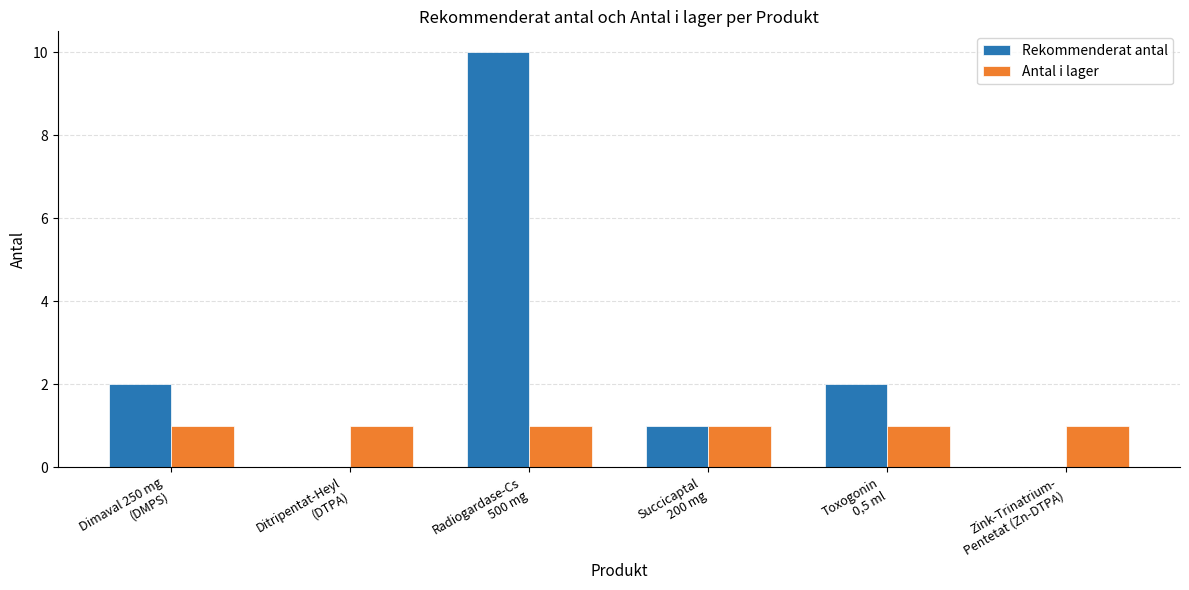

How many distinct data groups are displayed?

2